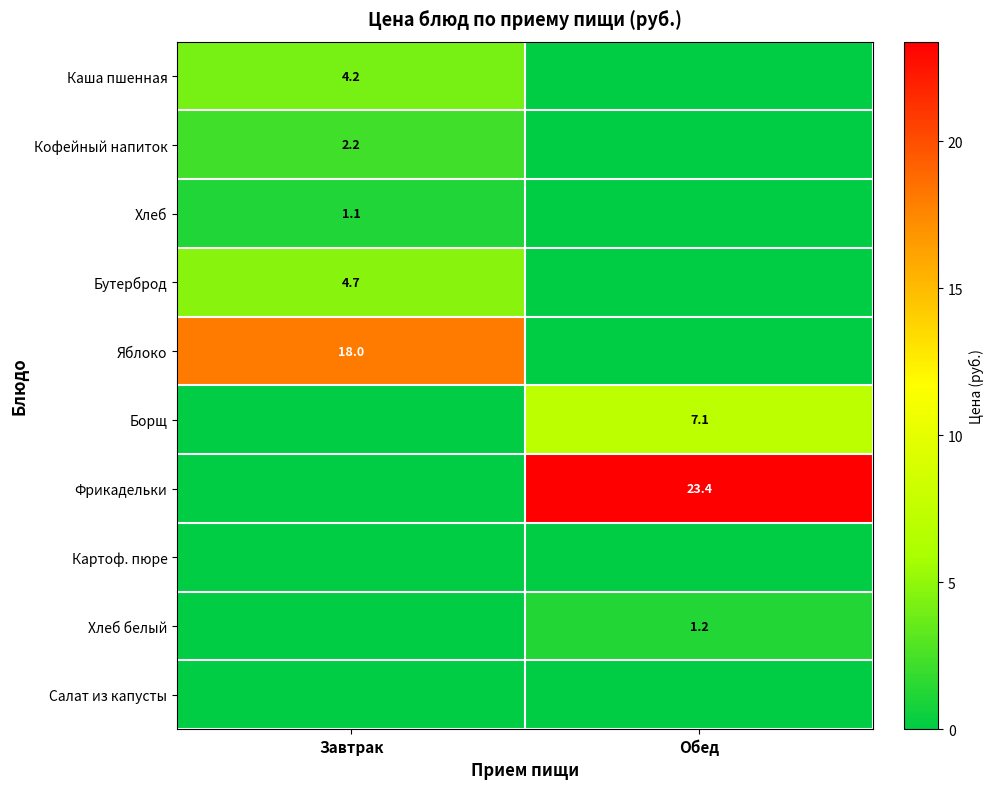

Is it true that Хлеб белый equals 1.2 at Обед?

True